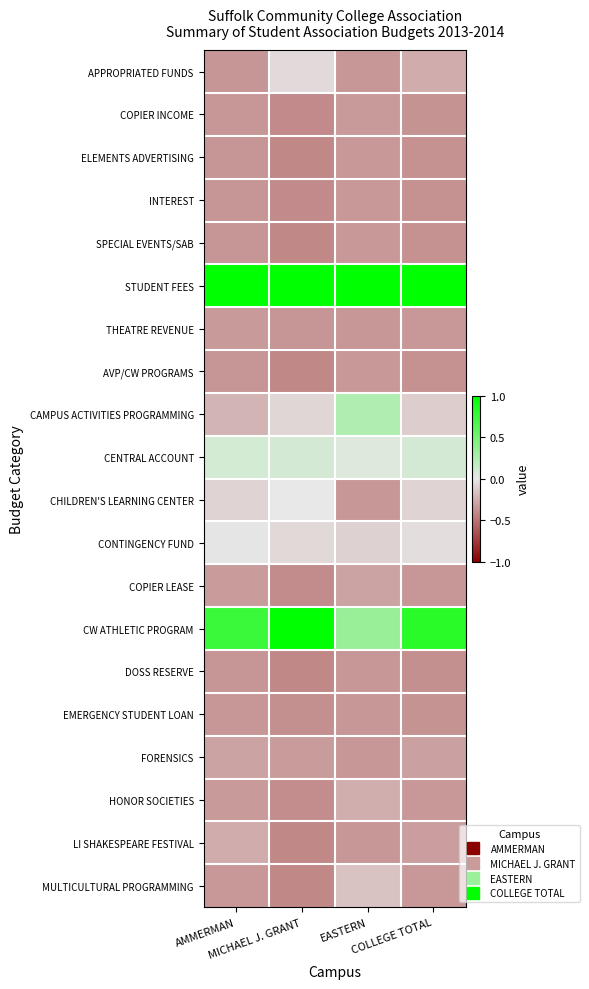

At COLLEGE TOTAL, list the series in order from smallest to largest.

DOSS RESERVE, ELEMENTS ADVERTISING, SPECIAL EVENTS/SAB, AVP/CW PROGRAMS, INTEREST, COPIER INCOME, EMERGENCY STUDENT LOAN, COPIER LEASE, THEATRE REVENUE, MULTICULTURAL PROGRAMMING, HONOR SOCIETIES, LI SHAKESPEARE FESTIVAL, FORENSICS, APPROPRIATED FUNDS, CAMPUS ACTIVITIES PROGRAMMING, CHILDREN'S LEARNING CENTER, CONTINGENCY FUND, CENTRAL ACCOUNT, CW ATHLETIC PROGRAM, STUDENT FEES